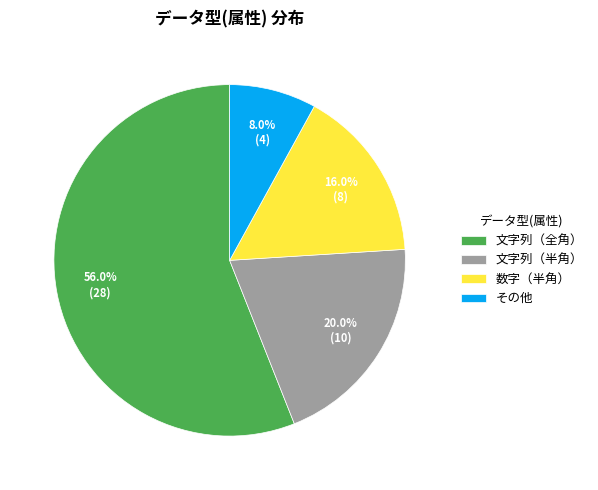

How many segments does this pie chart have?

4